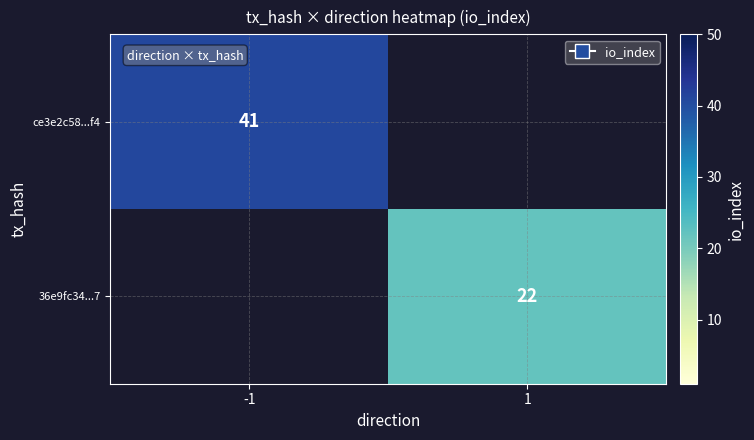

What is the maximum value shown in the chart?

41.0